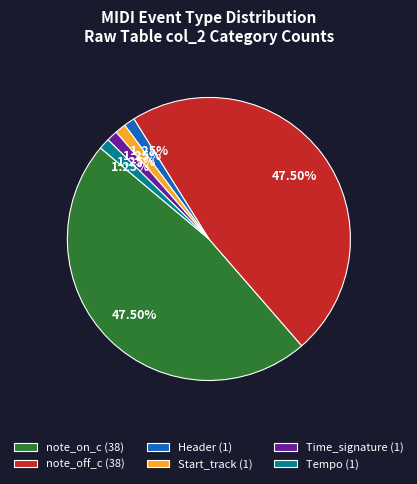

Is there a majority slice in this chart?

No